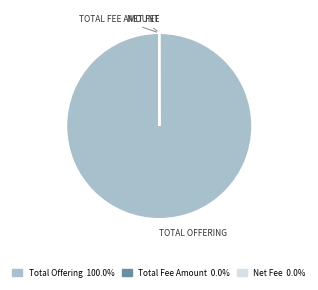

What is the majority slice?

Total Offering